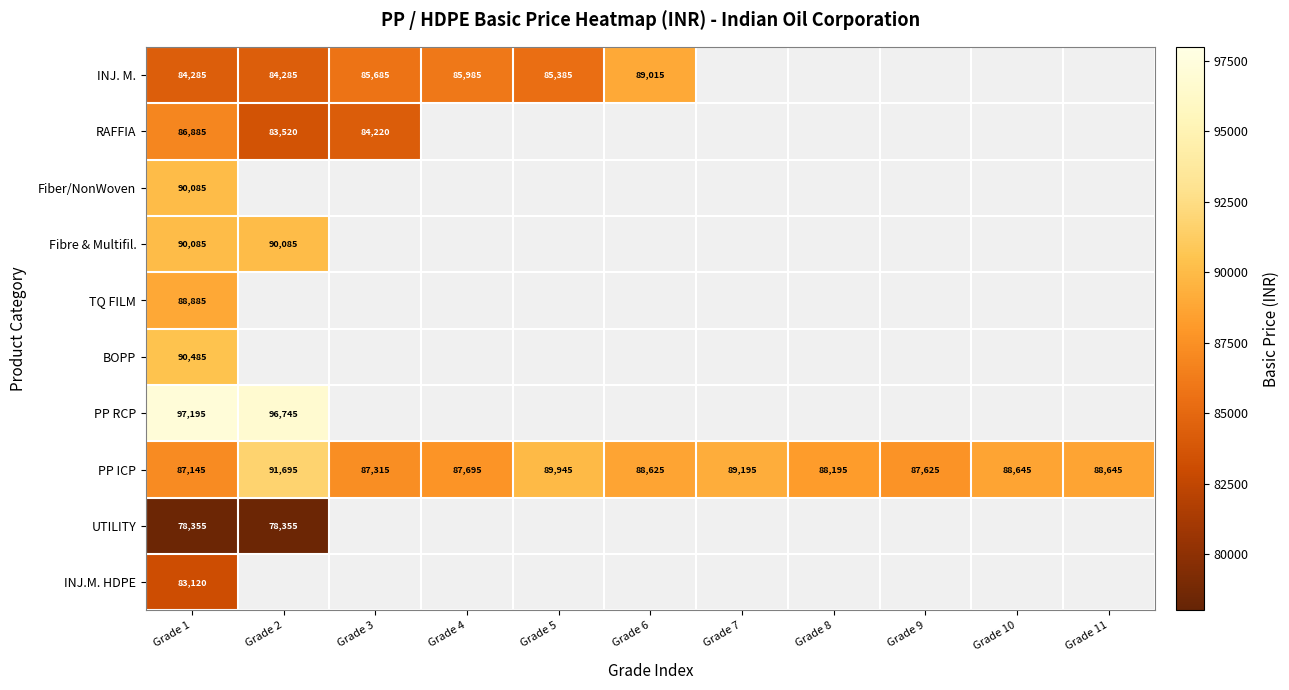

What is the difference between the PP ICP values at Grade 10 and Grade 4?

950